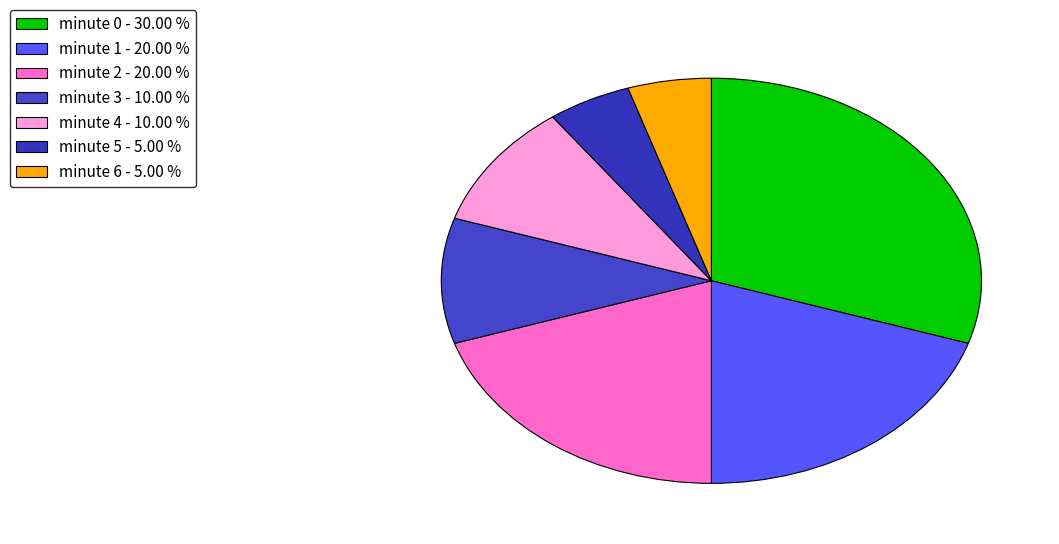

Which category has the smallest portion of the pie?

minute 5